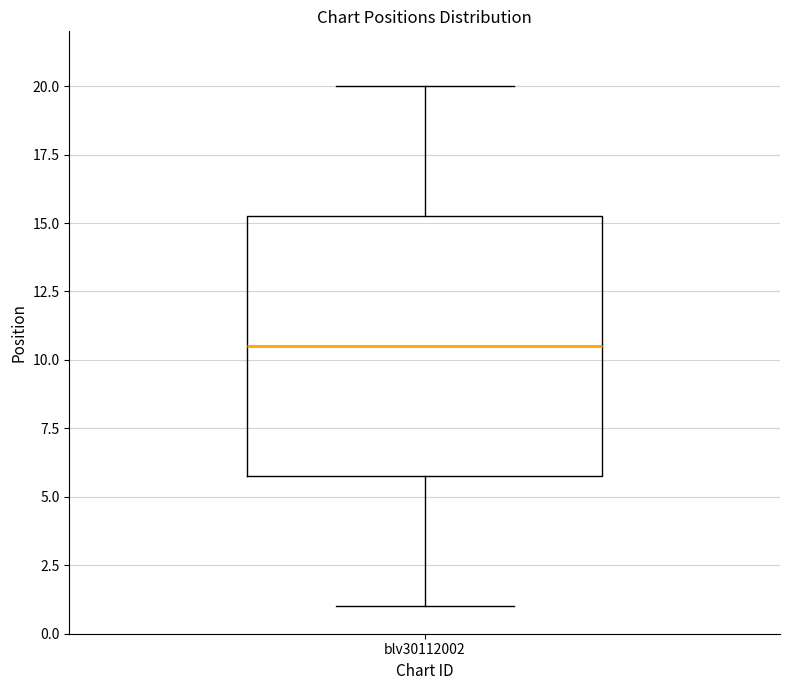

Transcribe this box plot: give where the median line is, the range the box spans, and where the two whiskers end, as read against the y-axis. The values are not printed on the chart, so give them approximately, as read against the axis.

median 10.5, box 6.0 to 15.5, whiskers 1.0 to 20.0